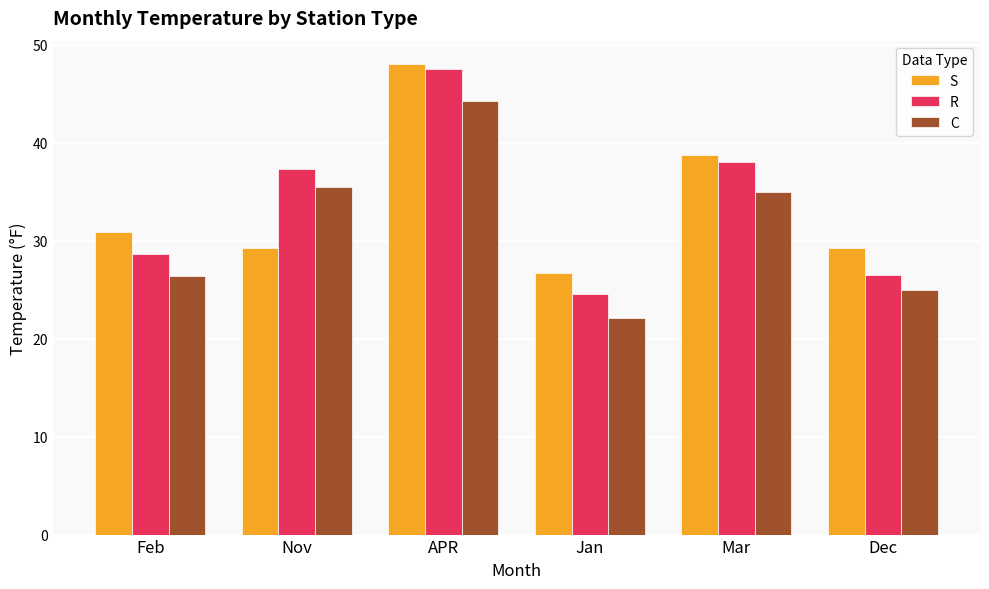

Is the value of R at Nov greater than the value of C at Mar?

Yes